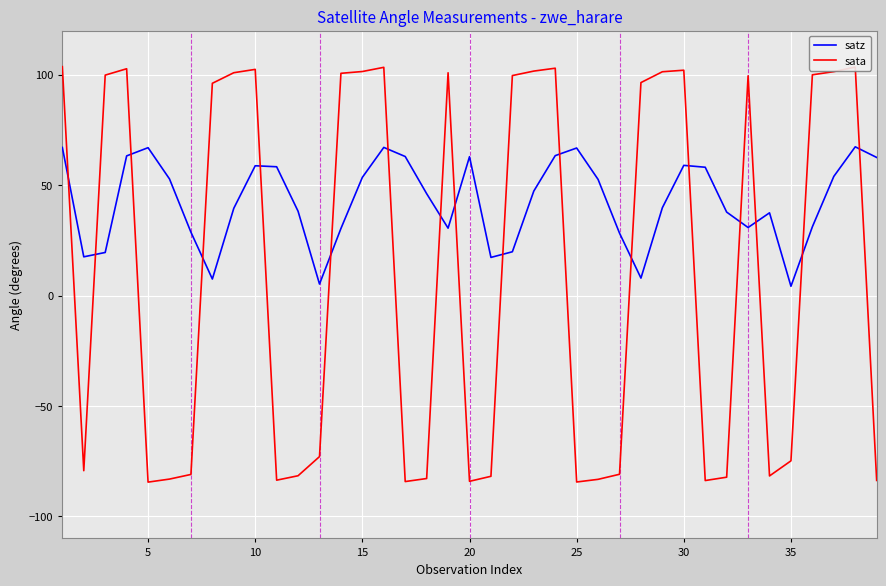

What is the maximum value shown in the chart?

103.7